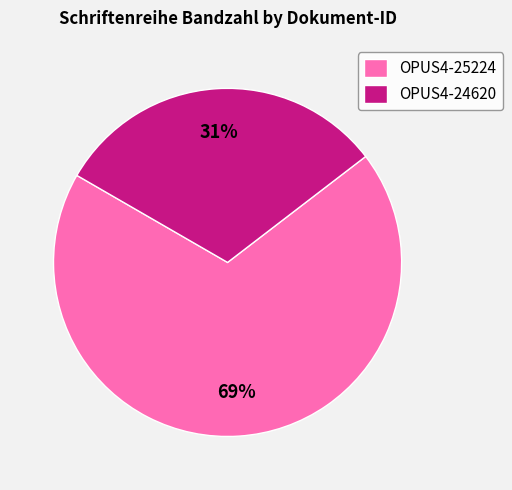

Which has a higher value, OPUS4-24620 or OPUS4-25224?

OPUS4-25224